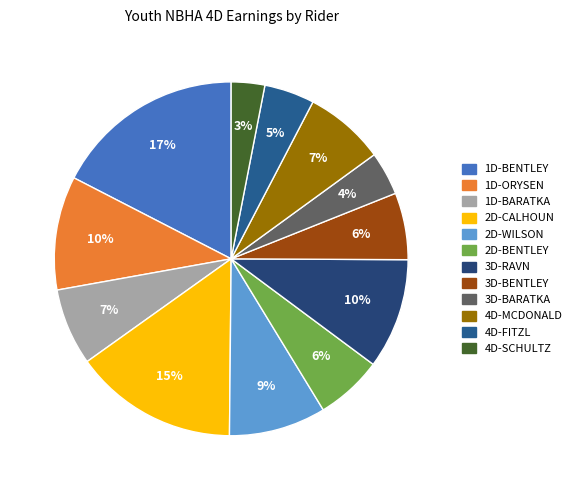

What percentage is the 4D-MCDONALD slice, to the nearest percent?

7%